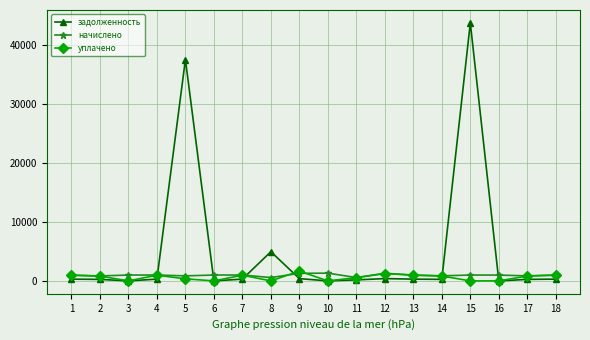

At how many categories does at least one series exceed 7266?

2